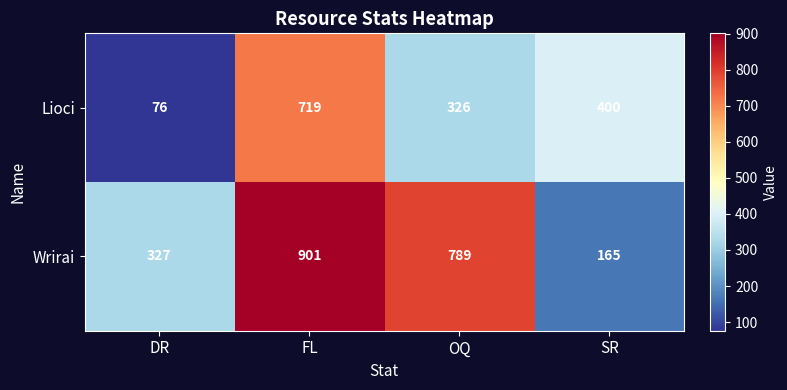

Reading left to right, list all the values displayed in this chart.

Lioci: DR=76	FL=719	OQ=326	SR=400
Wrirai: DR=327	FL=901	OQ=789	SR=165